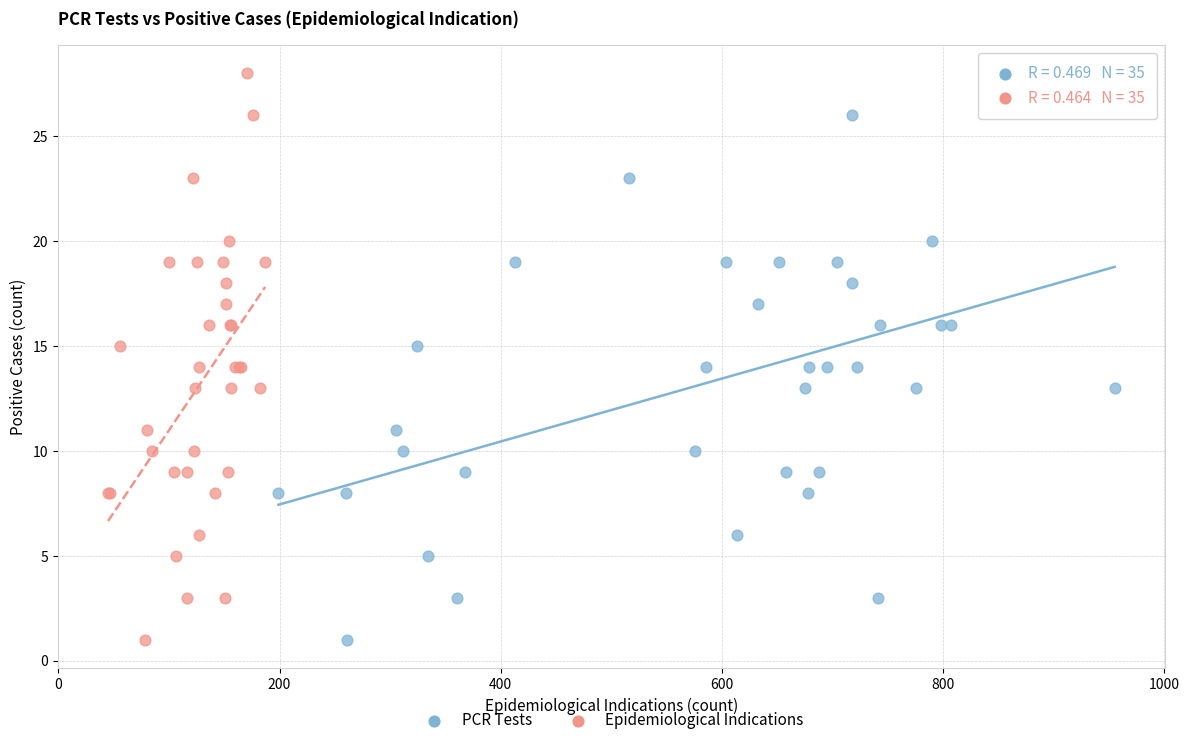

What are all the series names shown in the legend?

PCR Tests, Epidemiological Indications